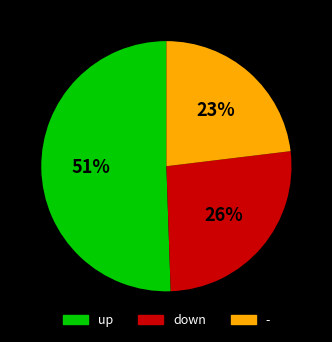

To the nearest percent, what percentage of the pie is up?

51%